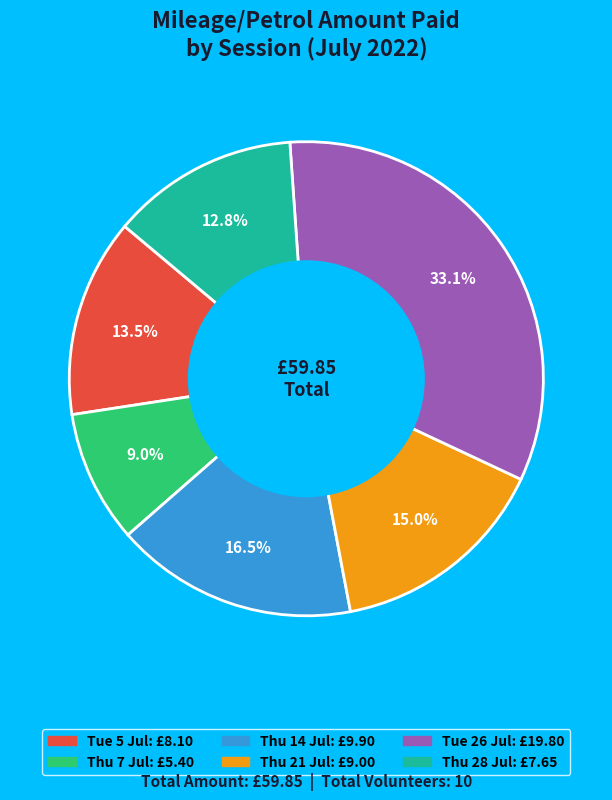

Is there any slice that represents more than half of the pie?

No